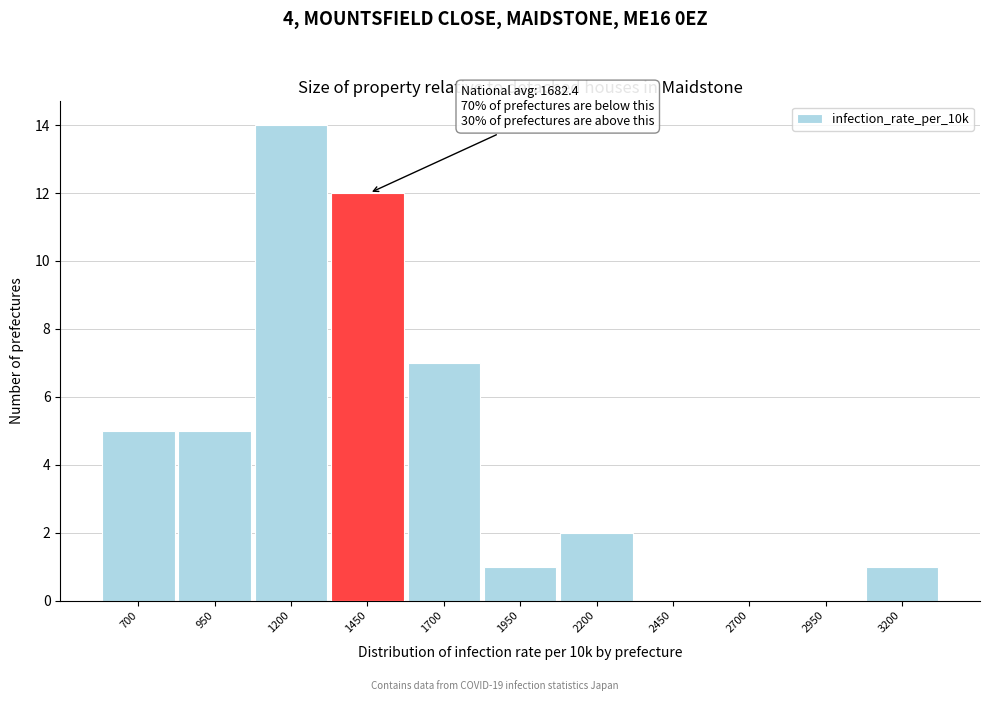

Reading right to left, what are all the values shown in this chart?

3200=1	2950=0	2700=0	2450=0	2200=2	1950=1	1700=7	1450=12	1200=14	950=5	700=5